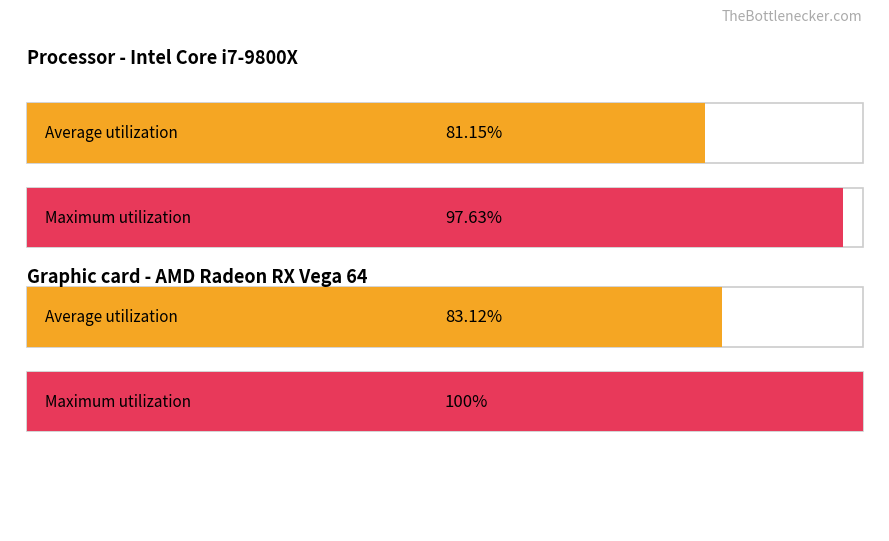

List the series in order of their overall mean, lowest first.

Average, Maximum